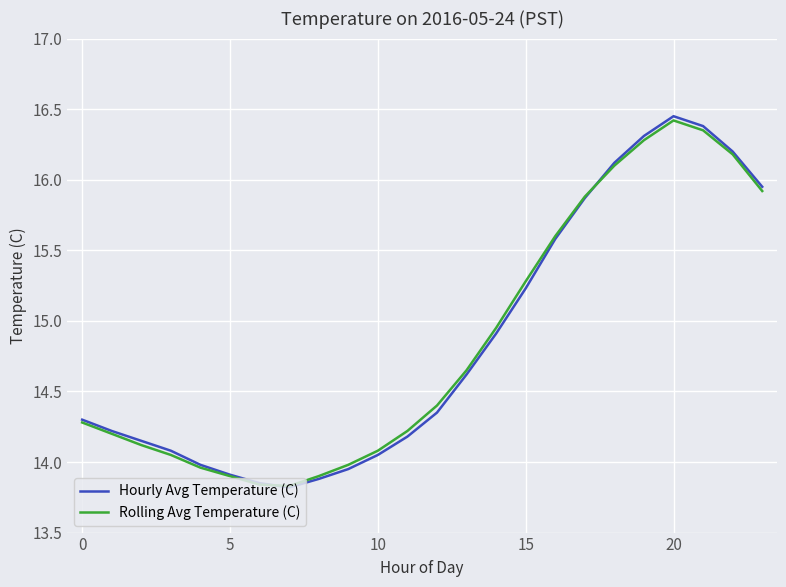

Which series has the widest spread of values?

Hourly Avg Temperature (C)